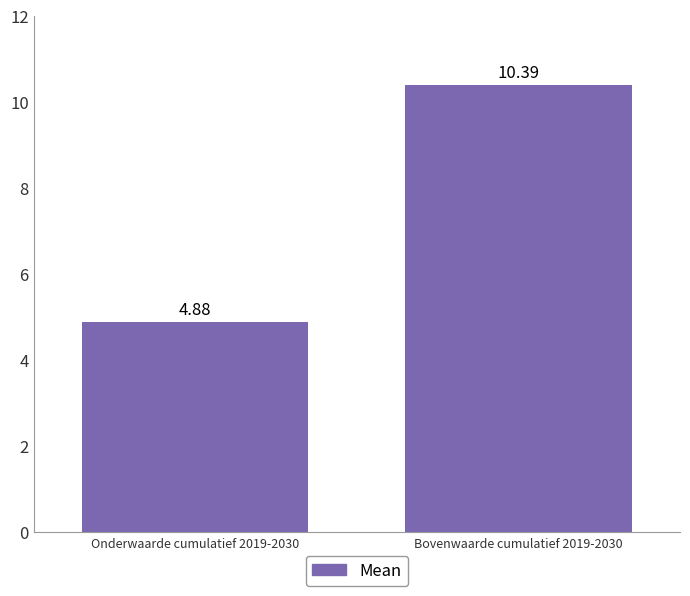

What is the sum of all values?

15.3